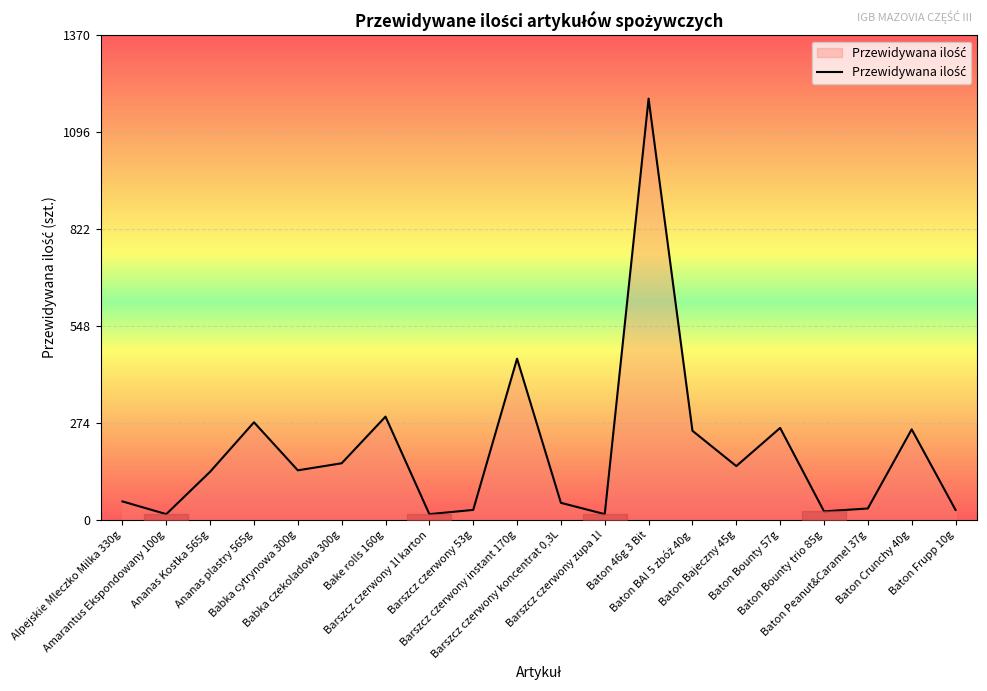

Where is the first local minimum?

Amarantus Ekspondowany 100g